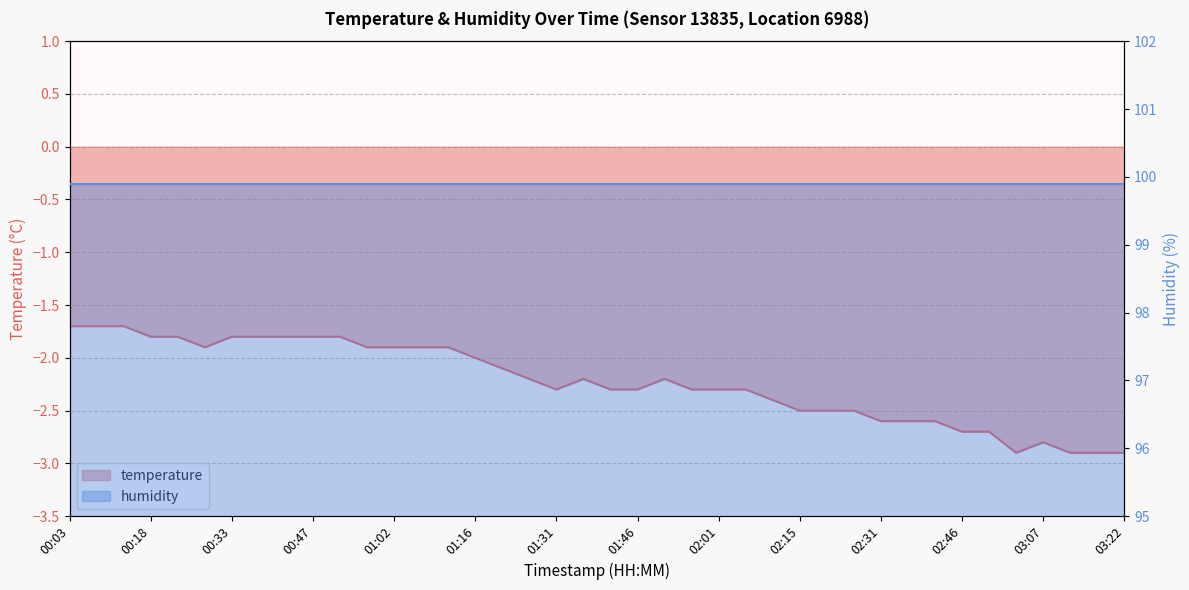

What is the difference between the maximum and minimum values?

1.2